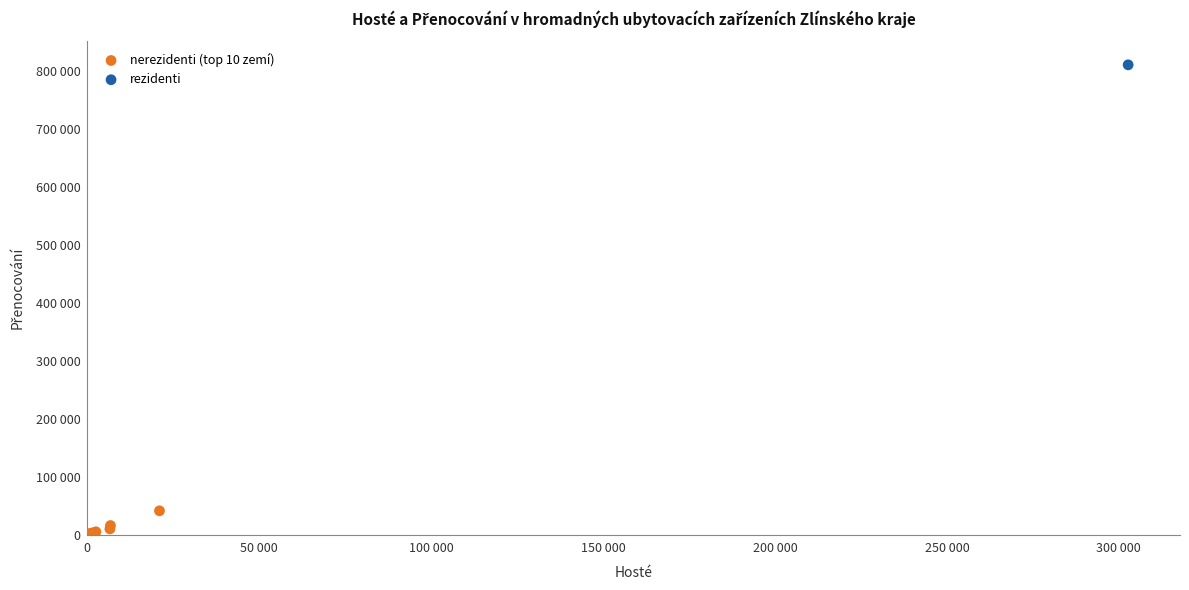

What are all the series names shown in the legend?

nerezidenti (top 10 zemí), rezidenti